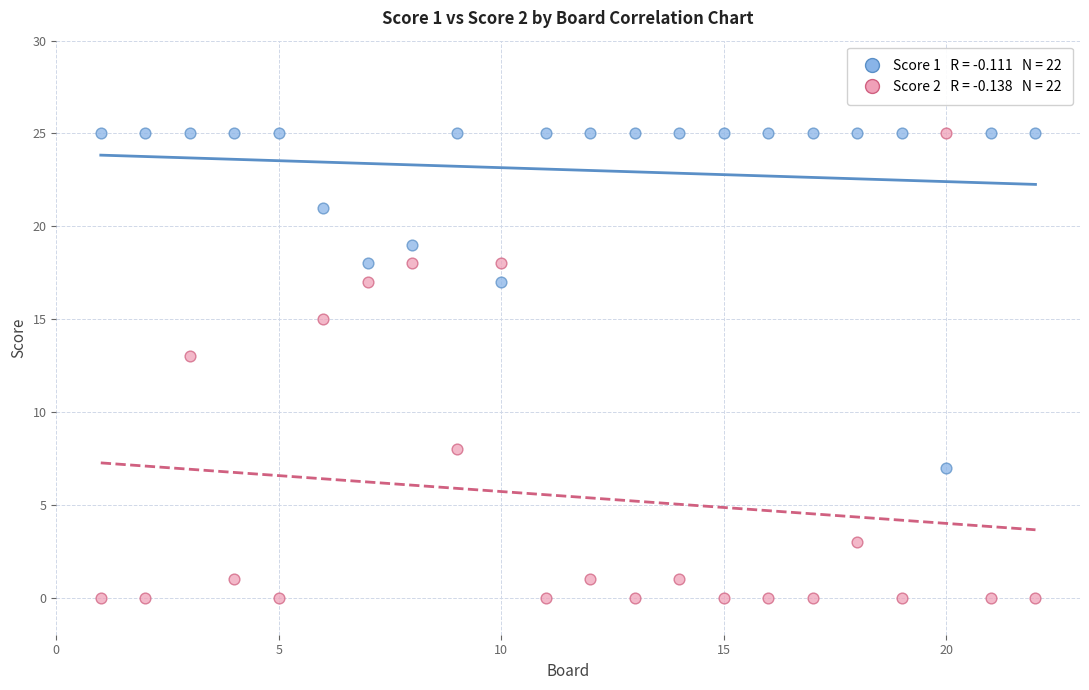

Across all series, what Y value is closest to 12?

13